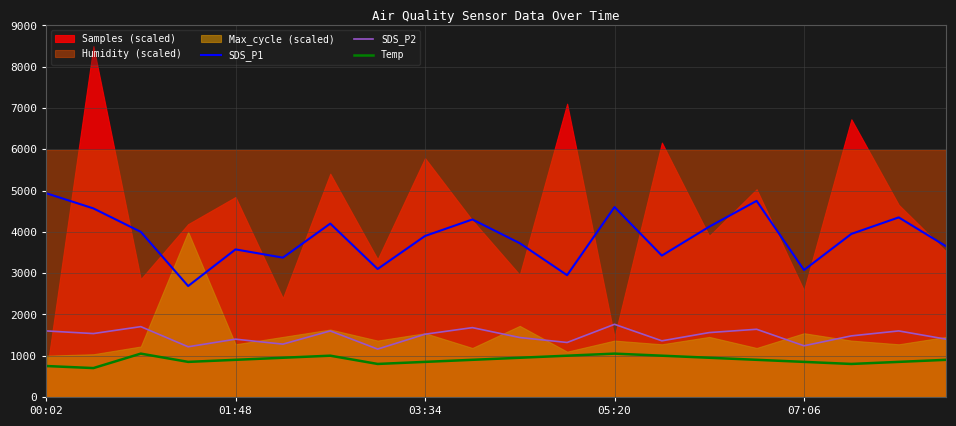

At which category does SDS_P1 reach its first local peak?

01:48